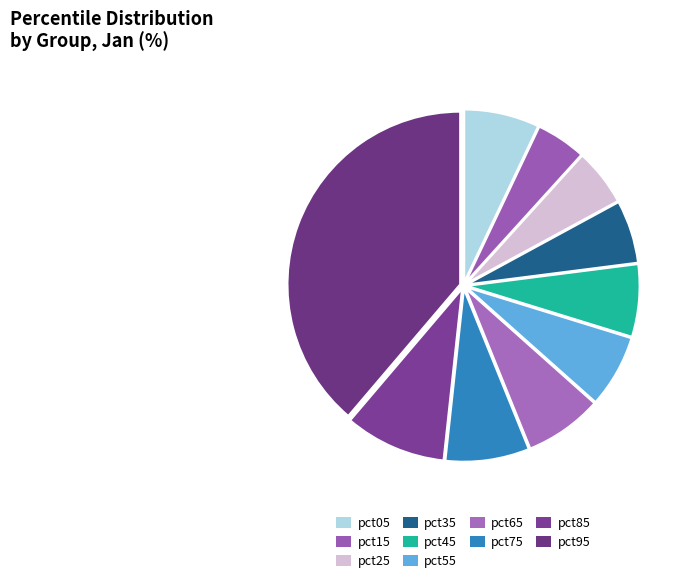

To the nearest percent, what is the difference between the largest and smallest slice percentages?

34%